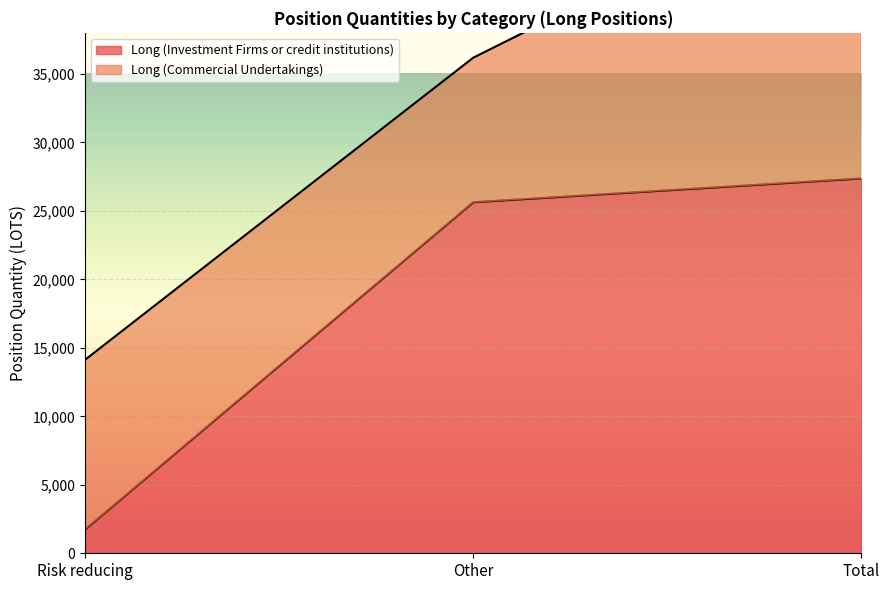

Which label corresponds to the smallest value in the chart?

Risk reducing